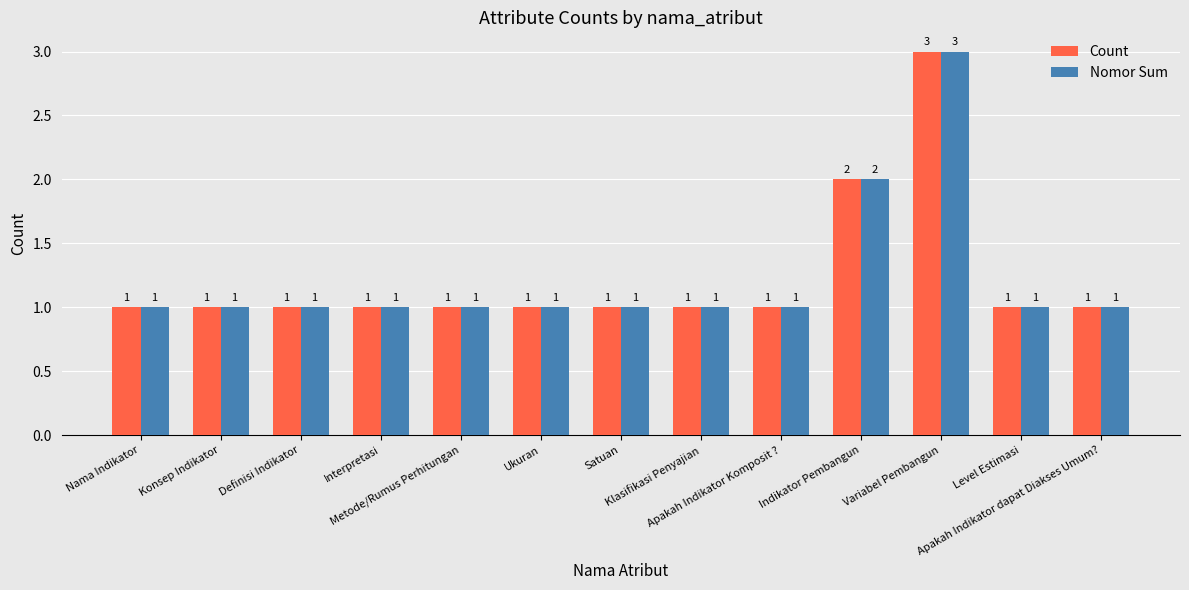

What is the smallest value displayed?

1